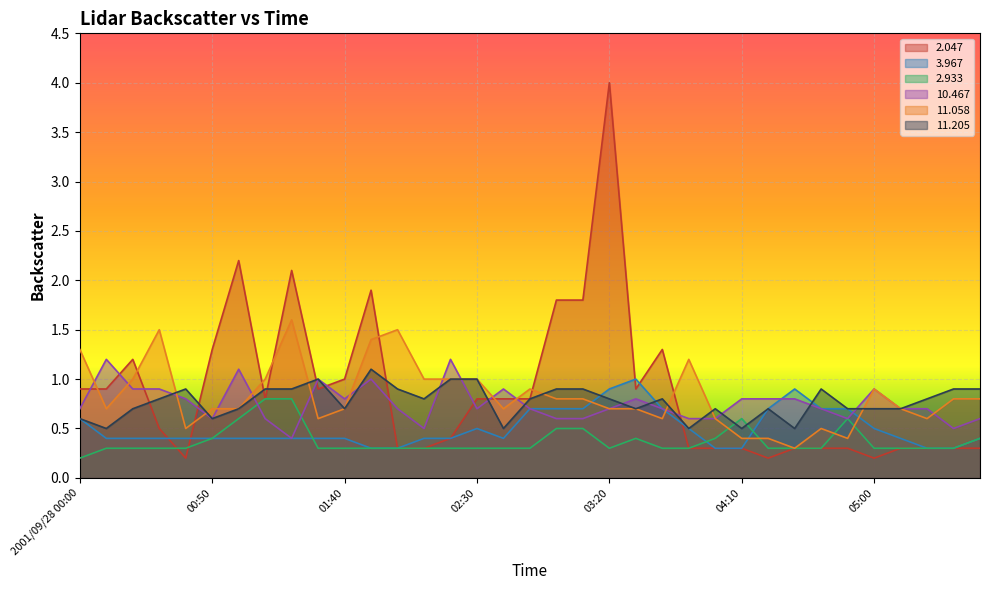

Reading left to right, extract all data points from this chart.

  2.047: 0.9	0.9	1.2	0.5	0.2	1.3	2.2	0.8	2.1	0.9	1.0	1.9	0.3	0.3	0.4	0.8	0.8	0.8	1.8	1.8	4.0	0.9	1.3	0.3	0.3	0.3	0.2	0.3	0.3	0.3	0.2	0.3	0.3	0.3	0.3
  3.967: 0.6	0.4	0.4	0.4	0.4	0.4	0.4	0.4	0.4	0.4	0.4	0.3	0.3	0.4	0.4	0.5	0.4	0.7	0.7	0.7	0.9	1.0	0.7	0.5	0.3	0.3	0.7	0.9	0.7	0.7	0.5	0.4	0.3	0.3	0.4
  2.933: 0.2	0.3	0.3	0.3	0.3	0.4	0.6	0.8	0.8	0.3	0.3	0.3	0.3	0.3	0.3	0.3	0.3	0.3	0.5	0.5	0.3	0.4	0.3	0.3	0.4	0.6	0.3	0.3	0.3	0.6	0.3	0.3	0.3	0.3	0.4
 10.467: 0.7	1.2	0.9	0.9	0.8	0.6	1.1	0.6	0.4	1.0	0.8	1.0	0.7	0.5	1.2	0.7	0.9	0.7	0.6	0.6	0.7	0.8	0.7	0.6	0.6	0.8	0.8	0.8	0.7	0.6	0.9	0.7	0.7	0.5	0.6
 11.058: 1.3	0.7	1.0	1.5	0.5	0.7	0.7	1.0	1.6	0.6	0.7	1.4	1.5	1.0	1.0	1.0	0.7	0.9	0.8	0.8	0.7	0.7	0.6	1.2	0.6	0.4	0.4	0.3	0.5	0.4	0.9	0.7	0.6	0.8	0.8
 11.205: 0.6	0.5	0.7	0.8	0.9	0.6	0.7	0.9	0.9	1.0	0.7	1.1	0.9	0.8	1.0	1.0	0.5	0.8	0.9	0.9	0.8	0.7	0.8	0.5	0.7	0.5	0.7	0.5	0.9	0.7	0.7	0.7	0.8	0.9	0.9